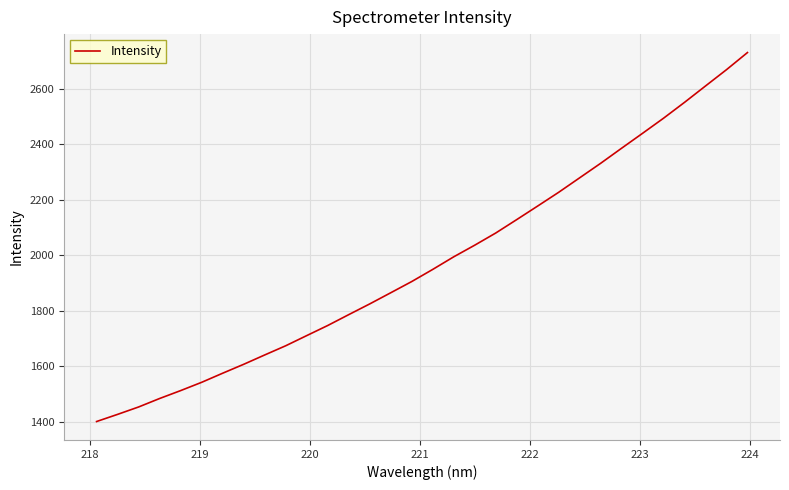

True or false: there are more than 0 points higher than both neighbors.

False